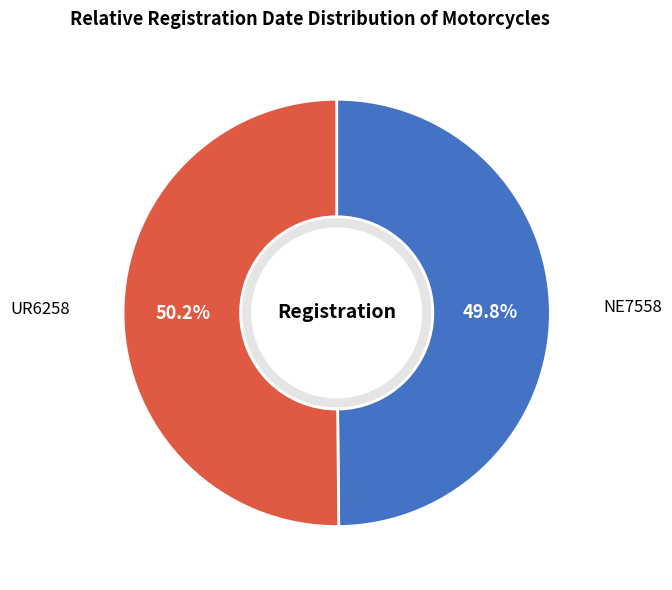

To the nearest percent, what portion does NE7558 represent?

50%